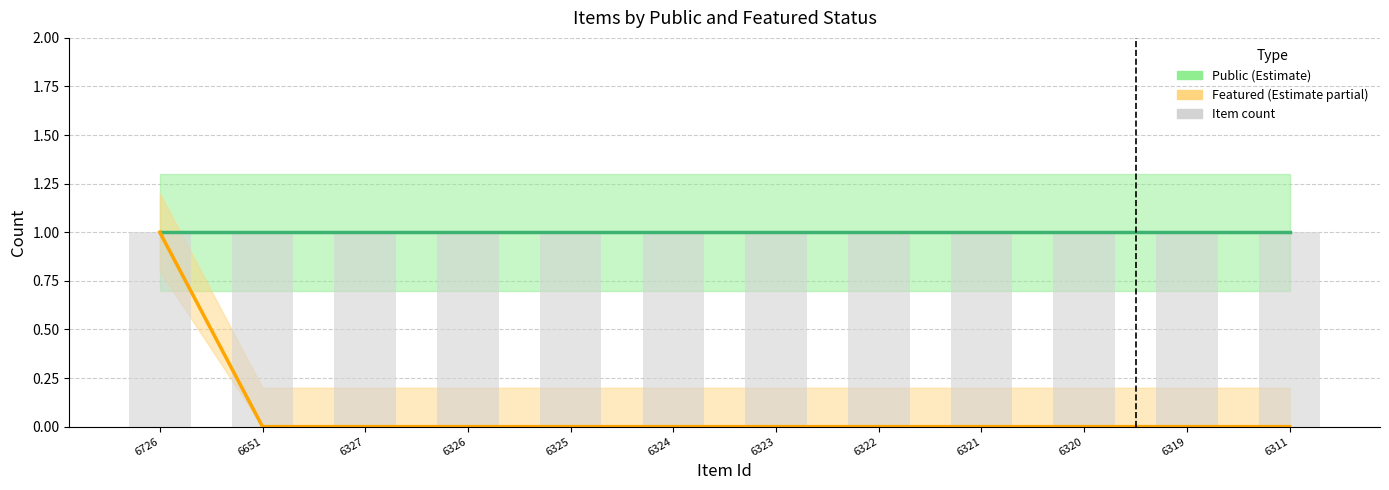

Rank the series by their maximum value, from lowest to highest.

Public, Featured, Item bars